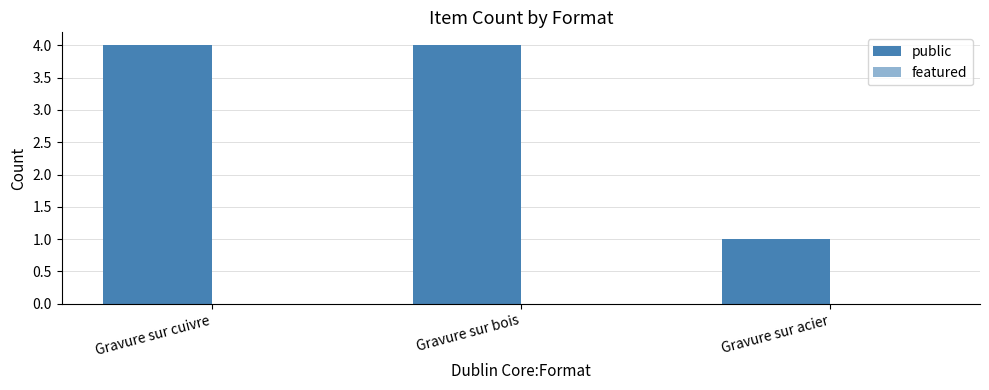

Which has a higher value, Gravure sur bois or Gravure sur cuivre?

Gravure sur bois